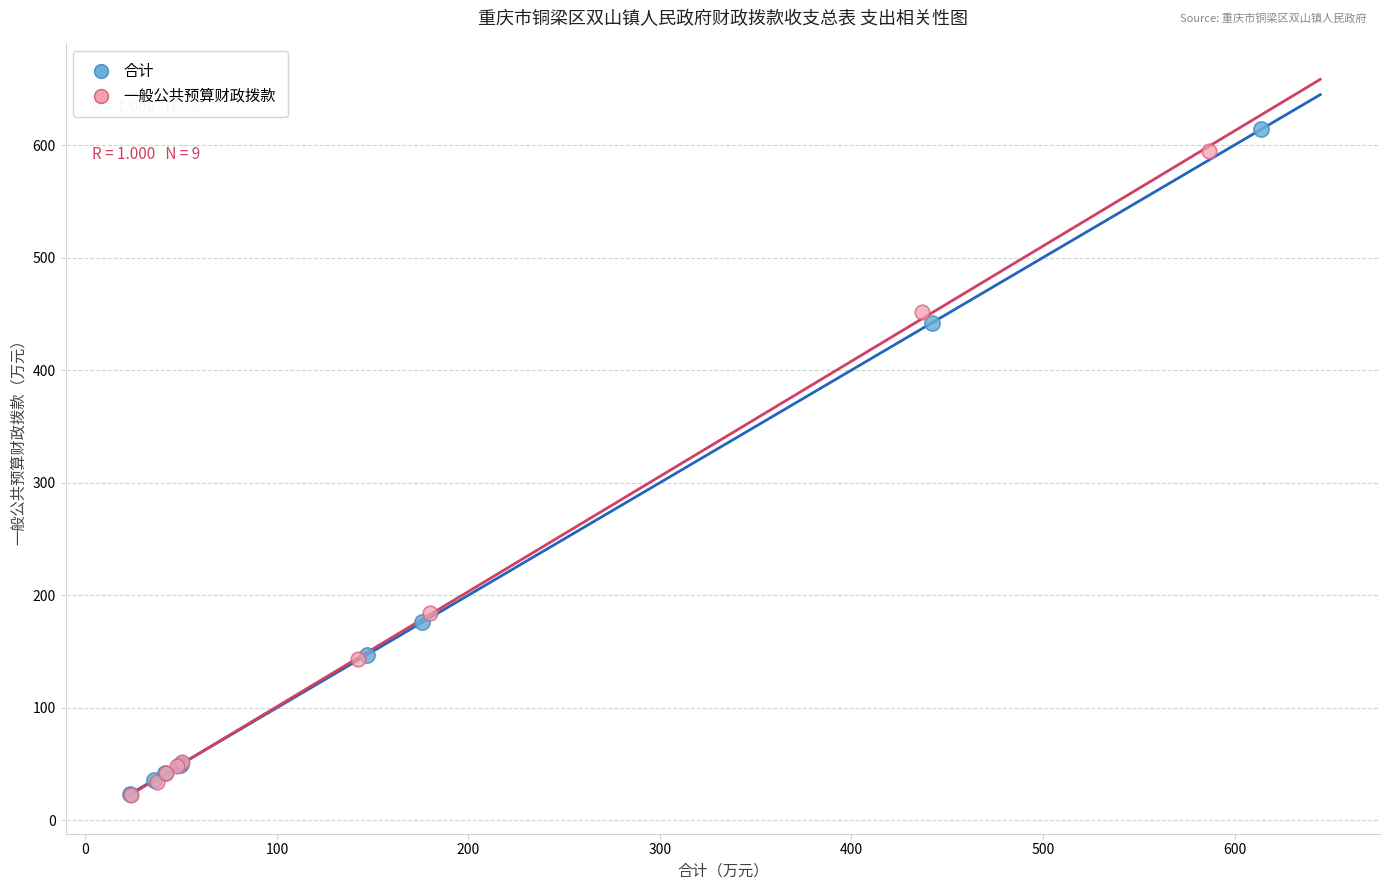

Which series has the largest Y range (max minus min)?

合计